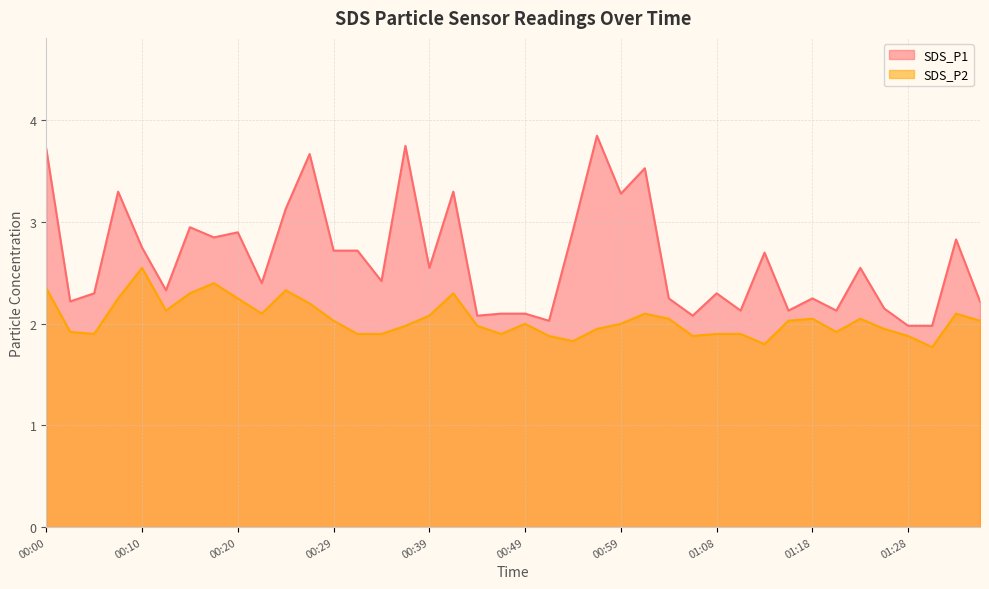

Rank the categories by SDS_P2 value from lowest to highest.

01:31, 01:13, 00:54, 00:51, 01:06, 01:28, 00:05, 00:32, 00:34, 00:46, 01:08, 01:11, 00:02, 01:21, 00:56, 01:26, 00:37, 00:44, 00:49, 00:59, 00:29, 01:16, 01:36, 01:04, 01:18, 01:23, 00:39, 00:22, 01:01, 01:33, 00:12, 00:27, 00:07, 00:20, 00:15, 00:41, 00:24, 00:00, 00:17, 00:10